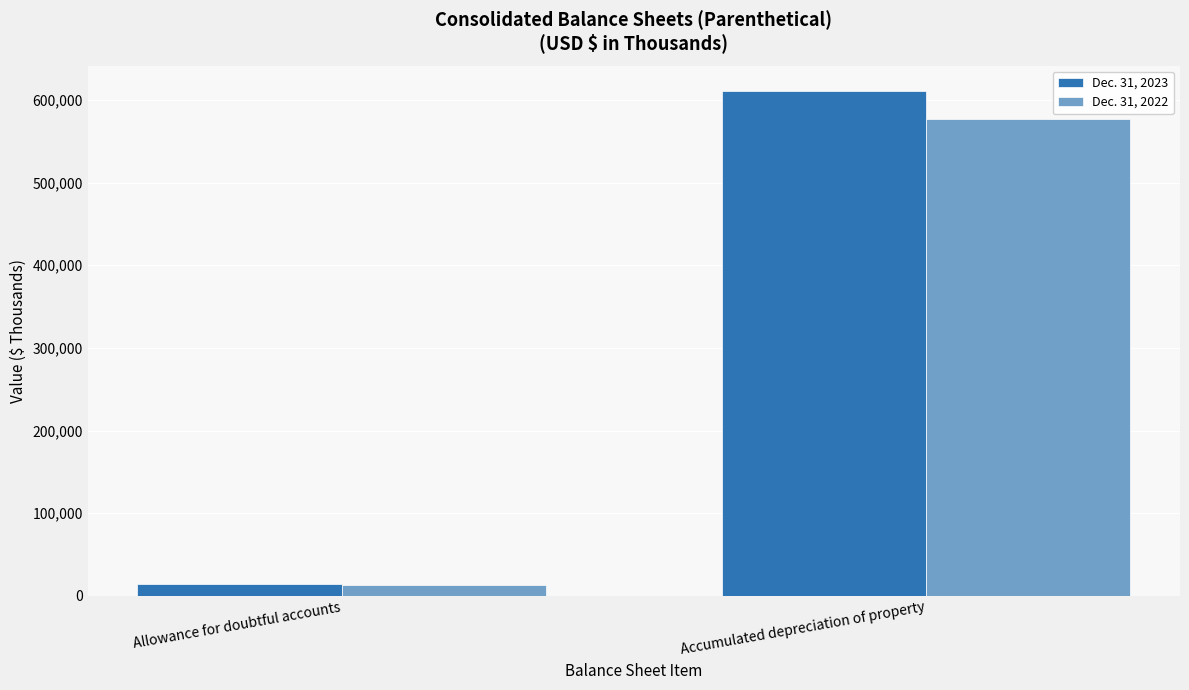

How many values in the Dec. 31, 2022 series are below 576675?

1